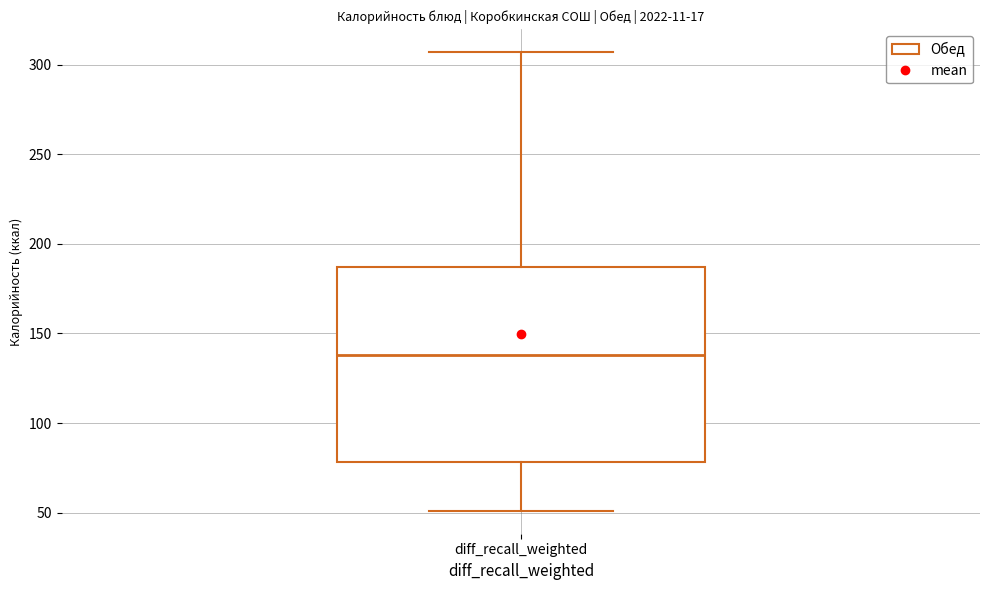

Where is the upper edge of the box for diff_recall_weighted on the y-axis? The values are not printed on the chart, so give them approximately, as read against the axis.

185